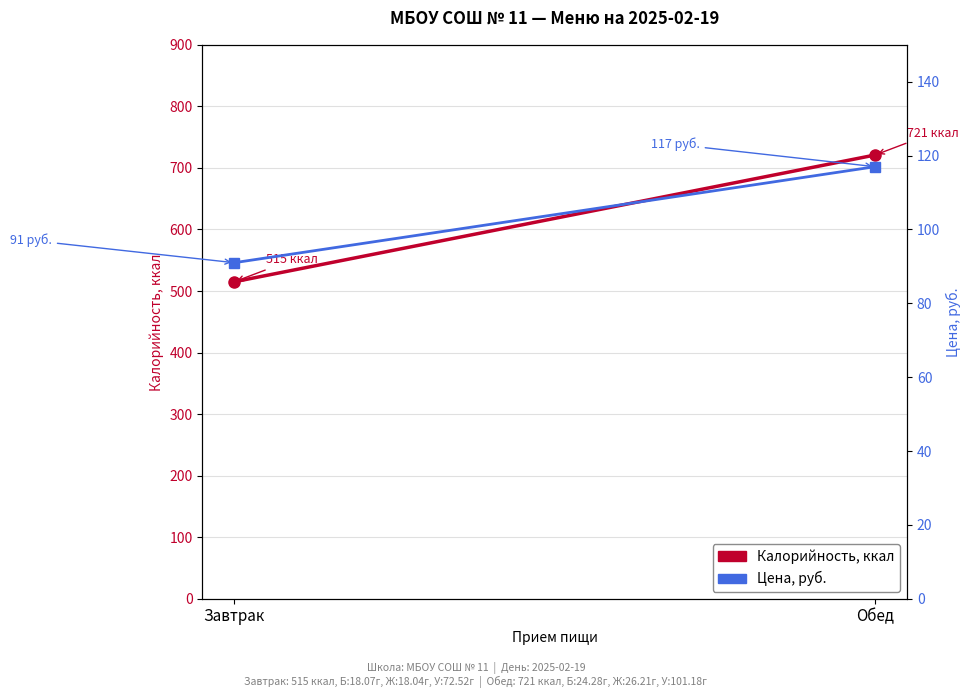

What is the smallest value displayed?

91